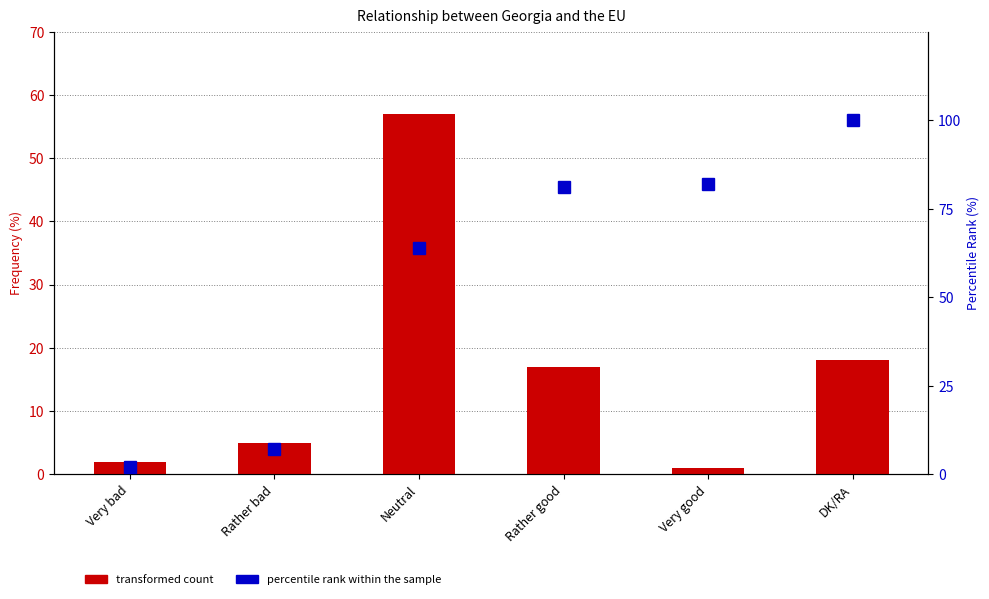

What is the total value across all series at Rather good?

98.0